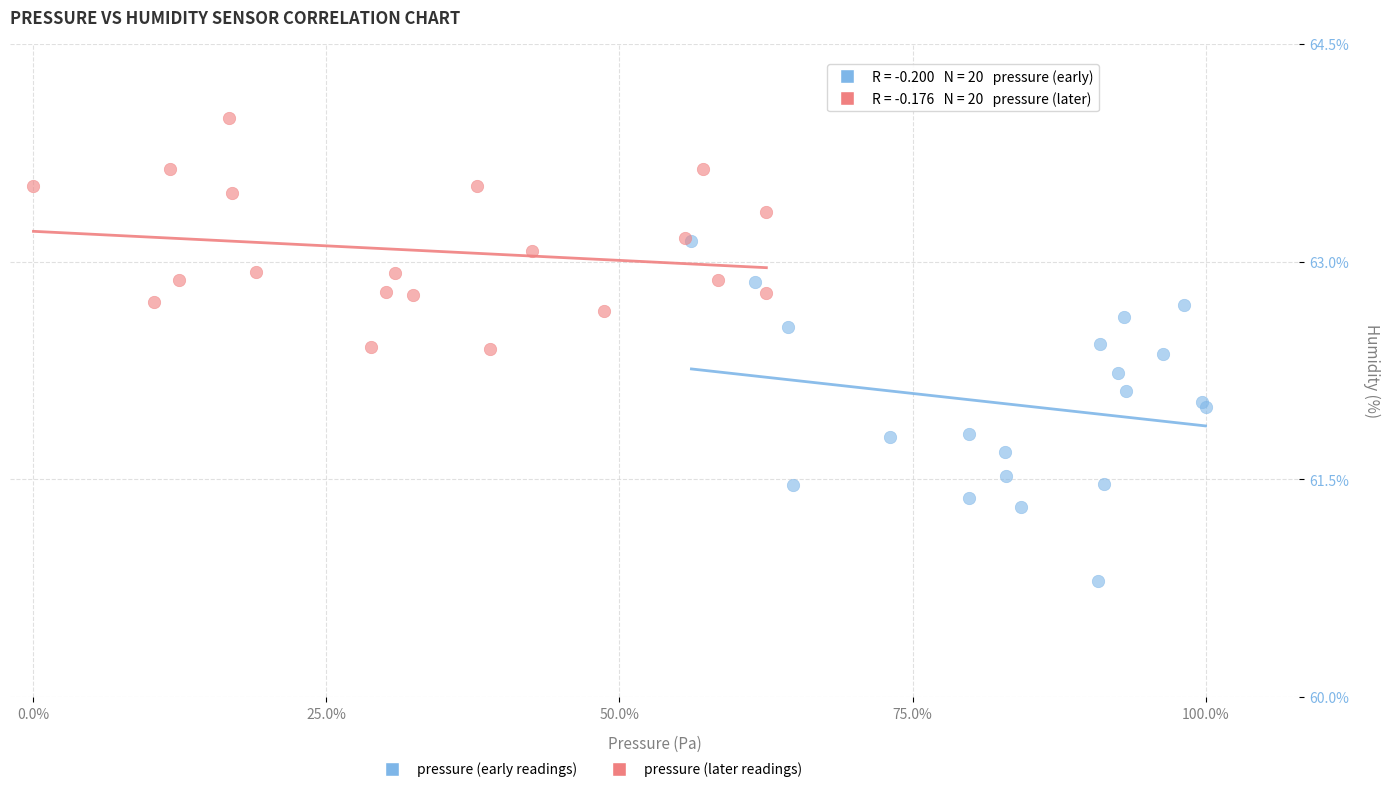

Which series contains the lowest Y value?

pressure (early readings)